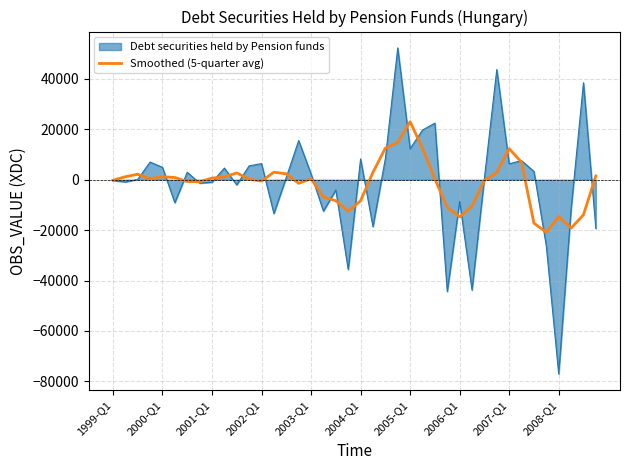

List the series in order of their peak value, lowest first.

Smoothed (5-quarter avg), Debt securities held by Pension funds